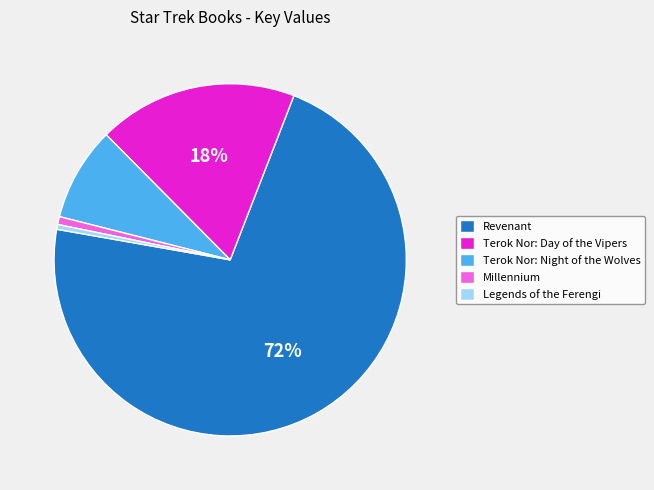

Is the sum of Terok Nor: Day of the Vipers and Terok Nor: Night of the Wolves greater than half?

No